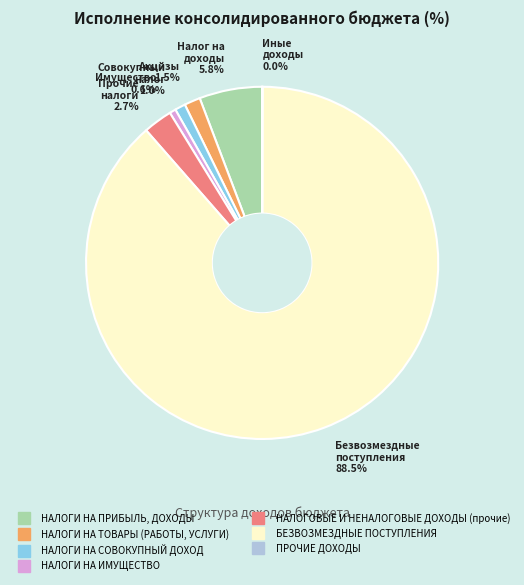

Which category accounts for the majority?

БЕЗВОЗМЕЗДНЫЕ ПОСТУПЛЕНИЯ